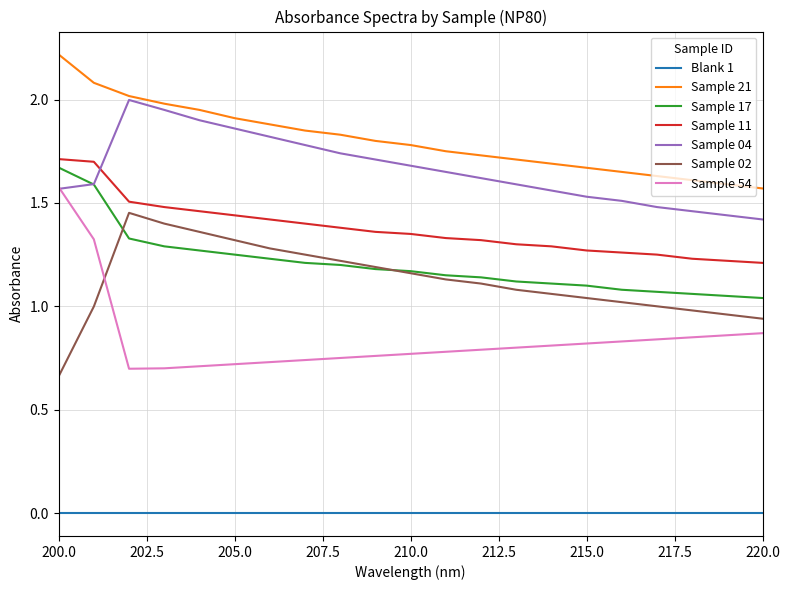

Which series has the widest spread of values?

Sample 54